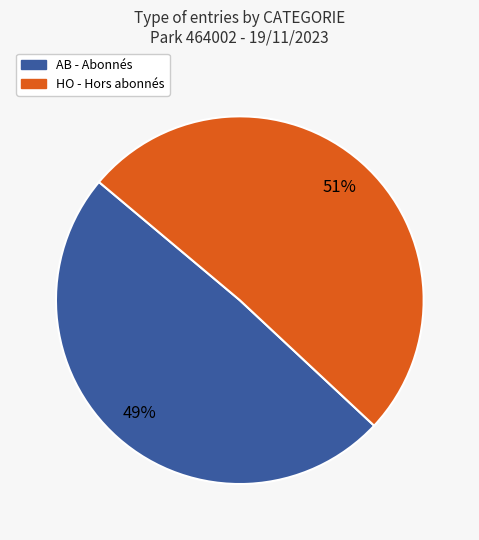

Does AB account for over 50% of the chart?

No